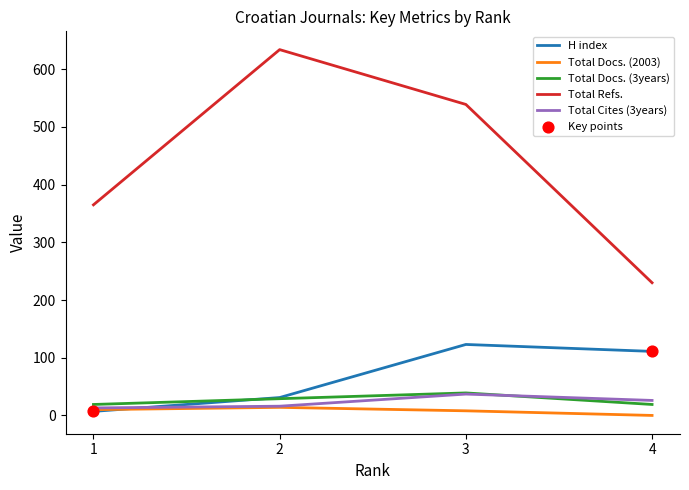

What is the greatest value displayed?

634